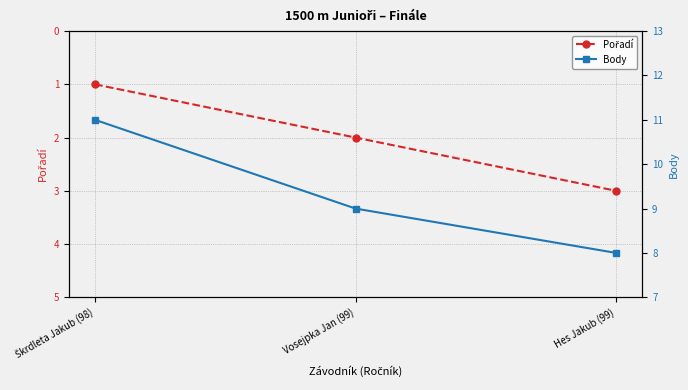

Which label corresponds to the smallest value in the chart?

Škrdleta Jakub (98)